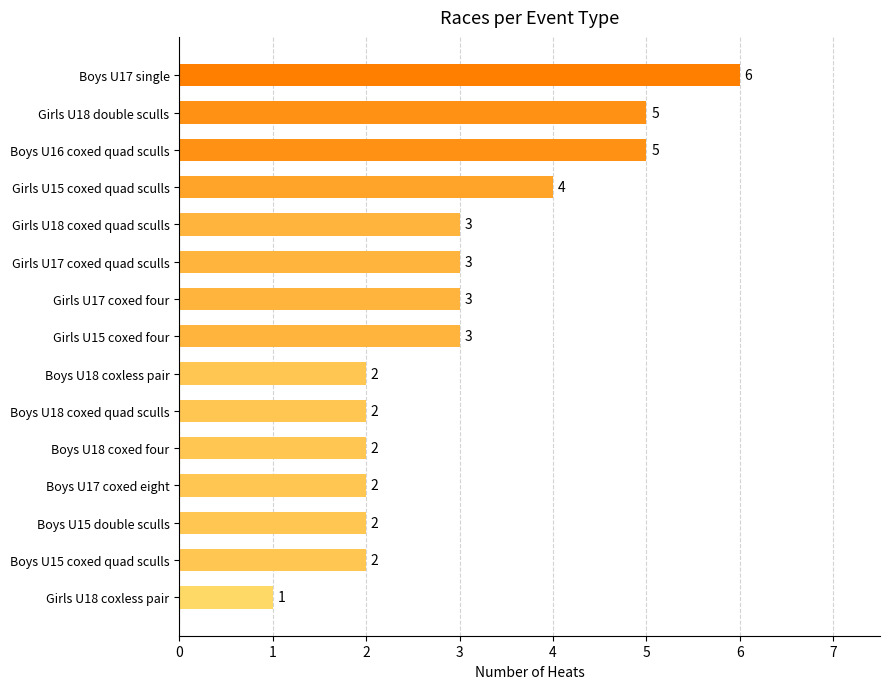

What is the maximum value shown in the chart?

6